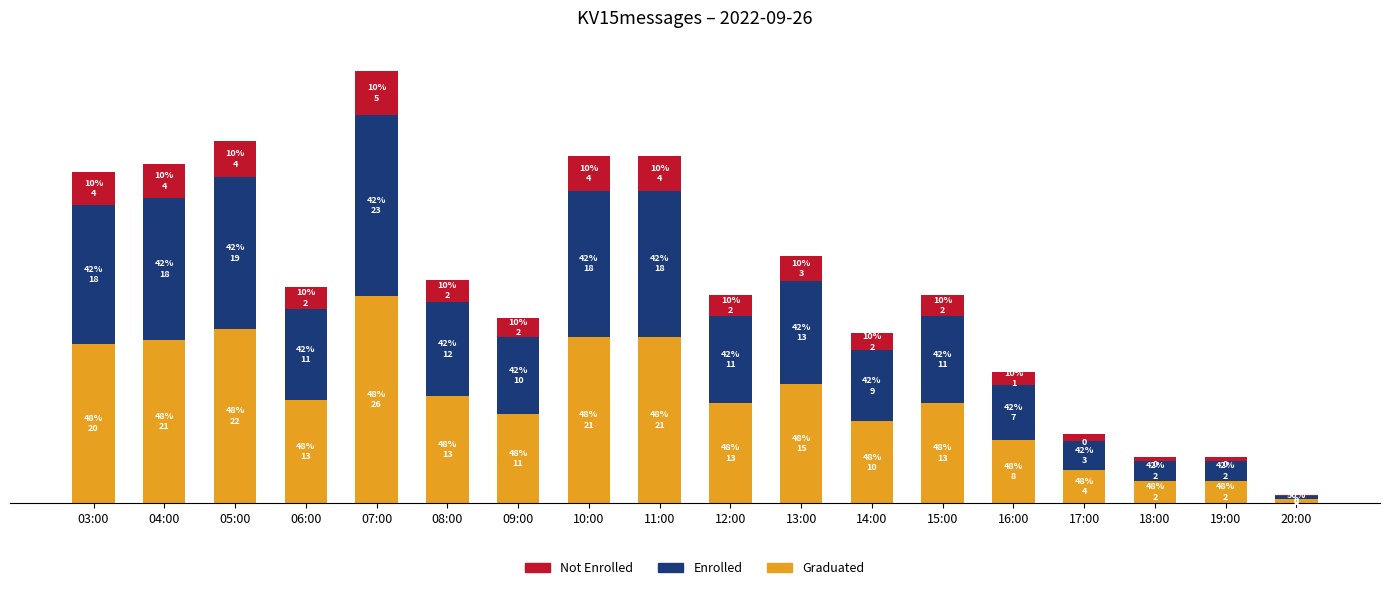

Where does the Graduated series first go above 13?

03:00